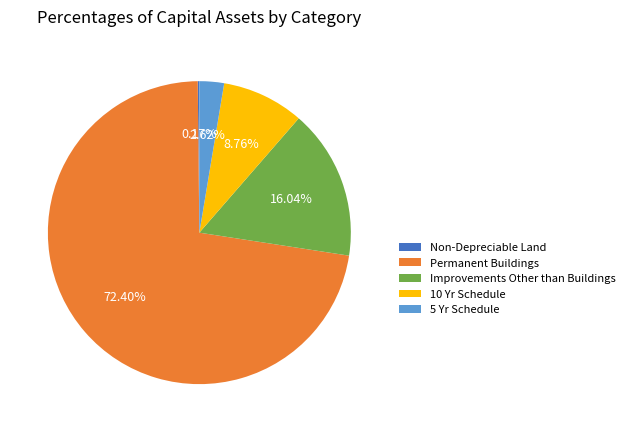

The 5 Yr Schedule slice represents 3% of the pie. True or false?

True